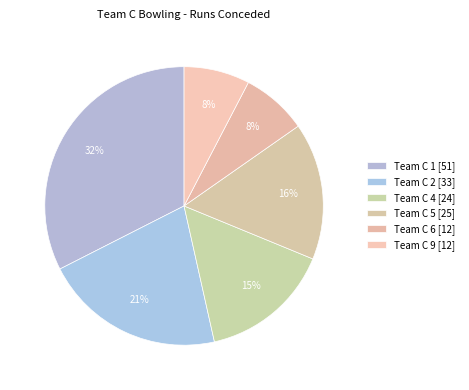

Count the number of slices in the pie.

6